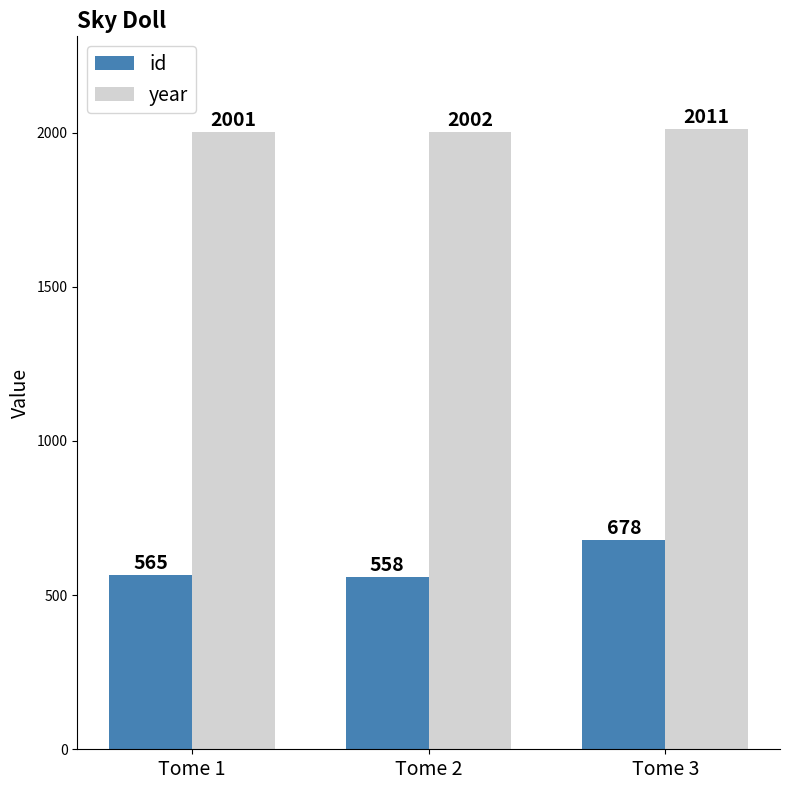

What is the maximum value for year?

2011